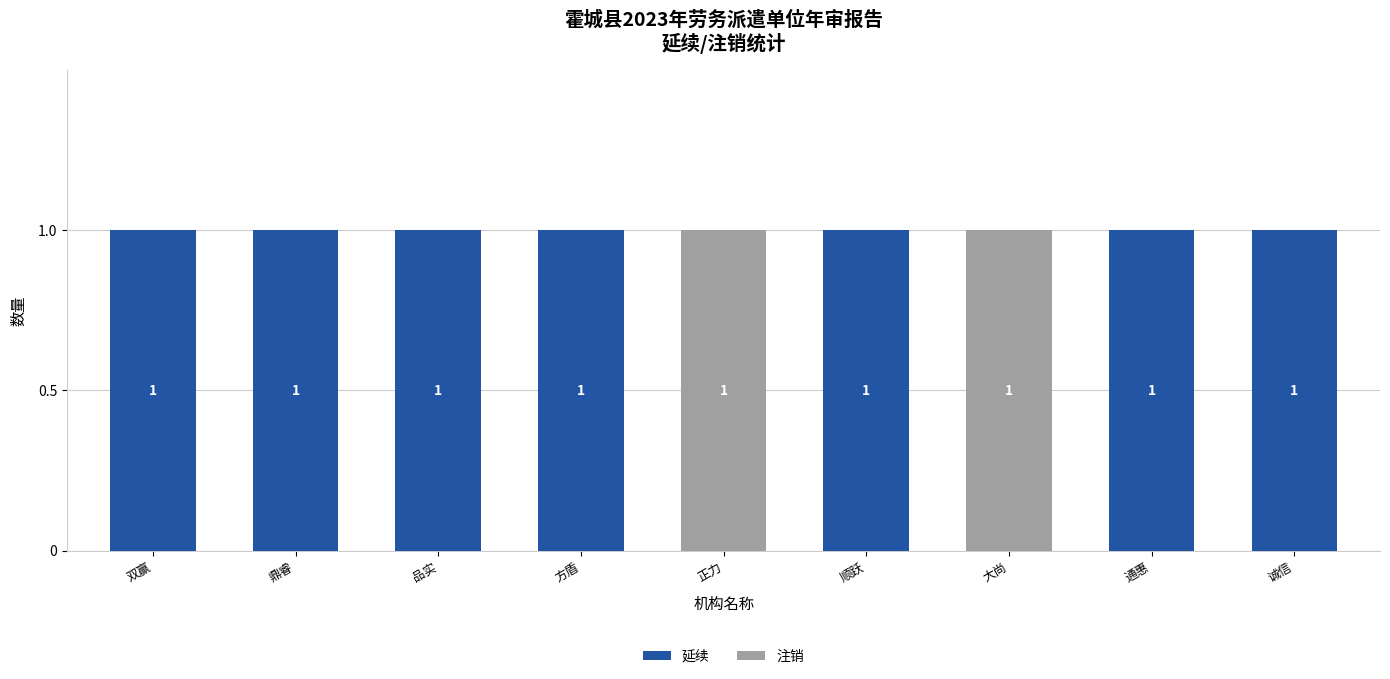

The value of 延续 at 大尚 is 0. True or false?

True